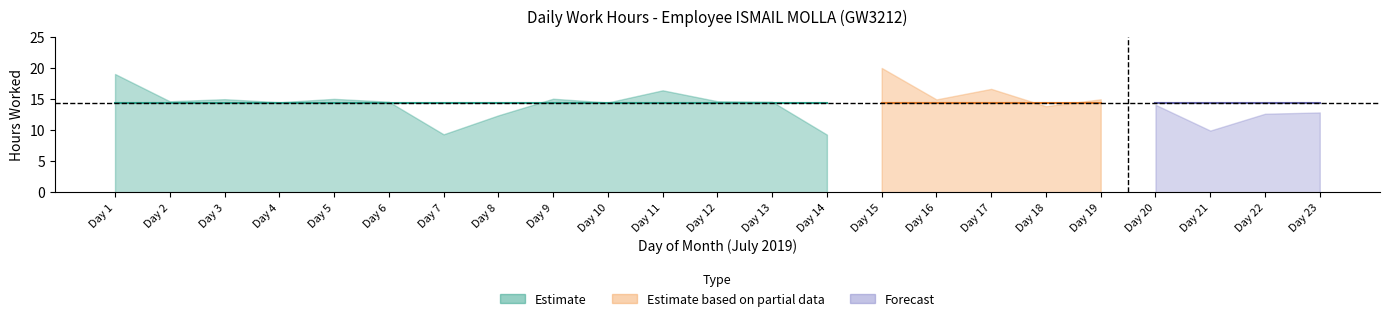

Between 13 and 19, which is larger?

19